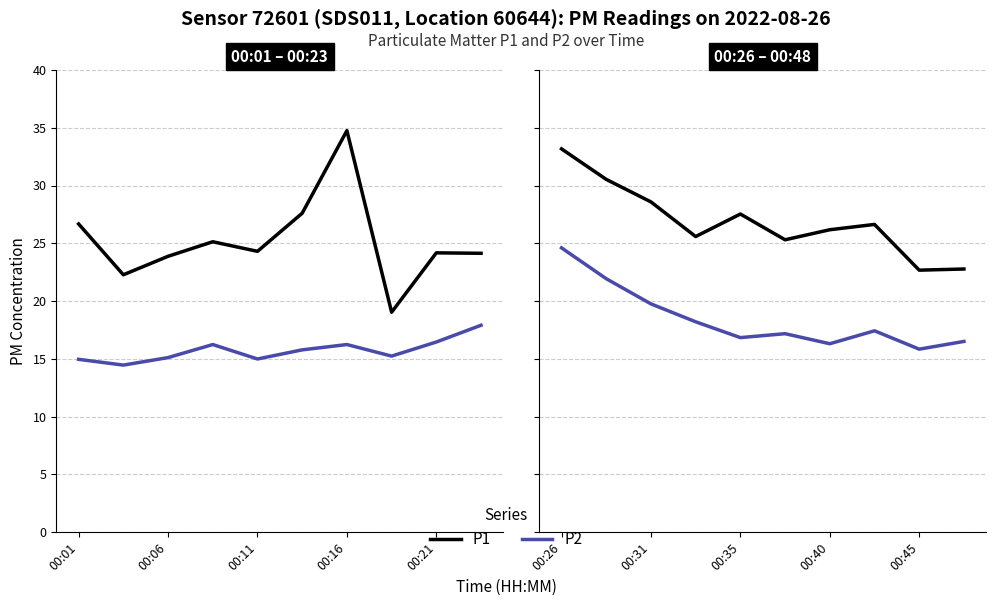

How many lines are shown in the chart?

2